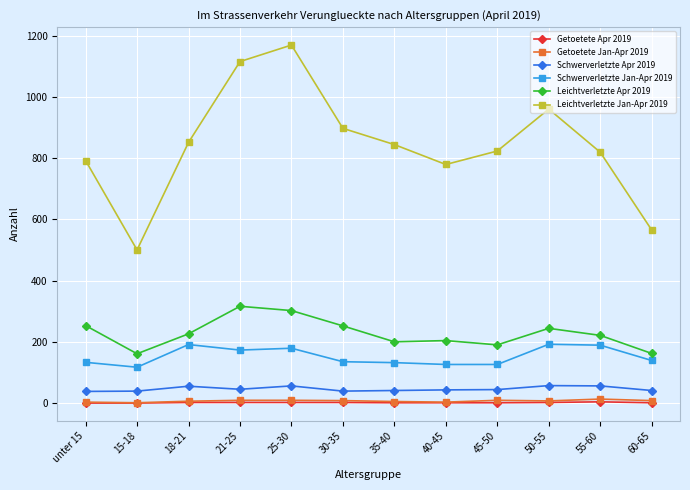

How many lines are shown in the chart?

6